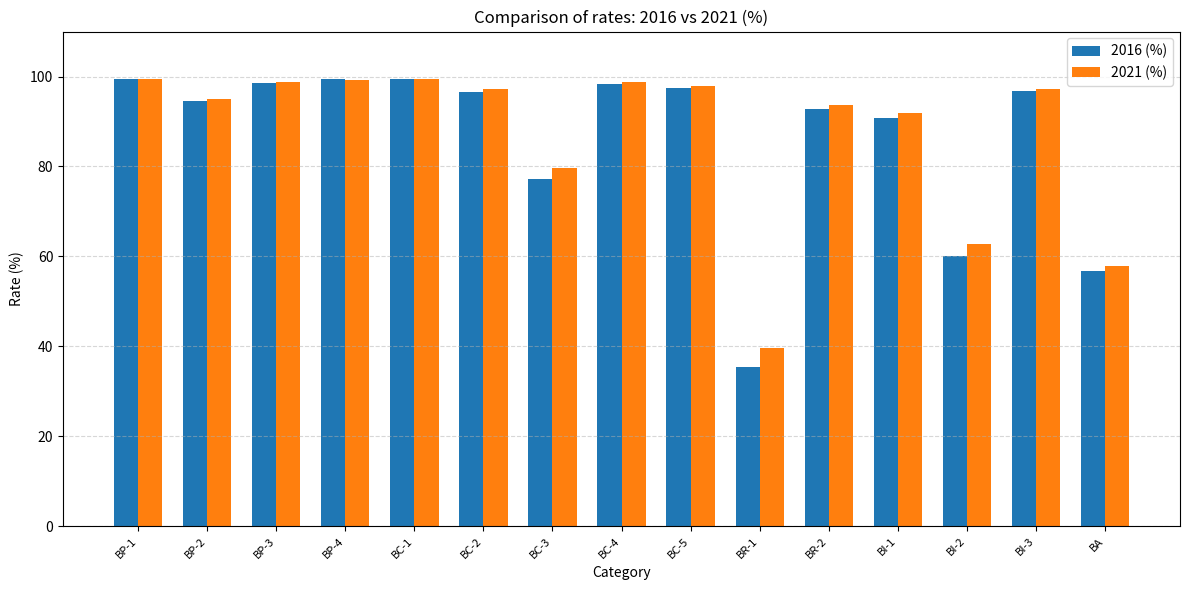

Count the number of data series in this chart.

2